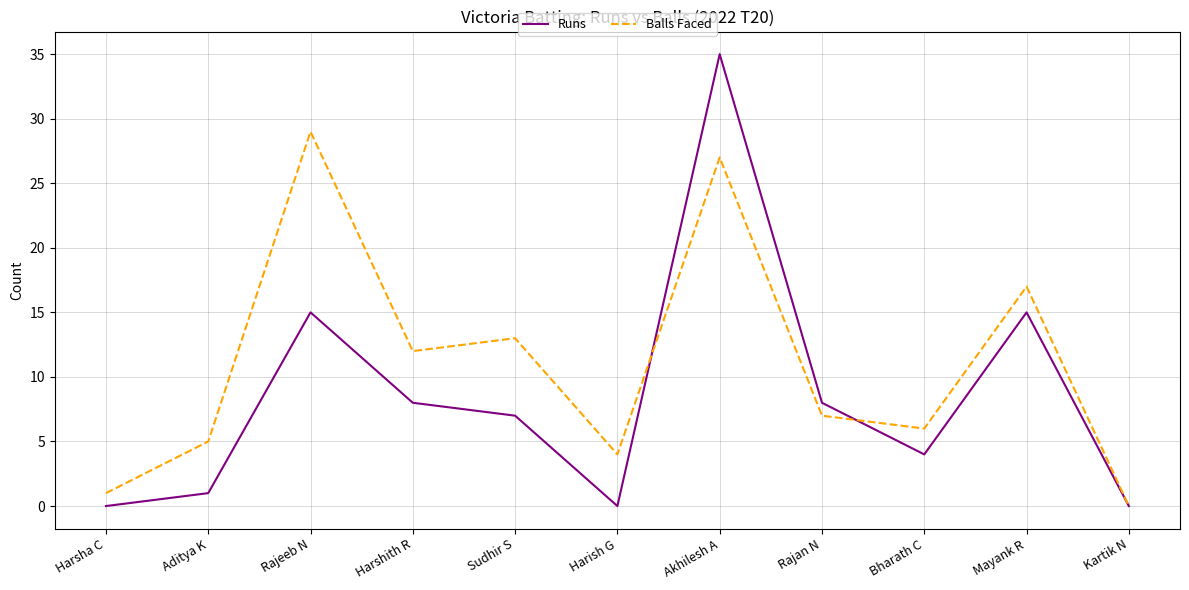

Which category has the highest value in the Runs series?

Akhilesh A